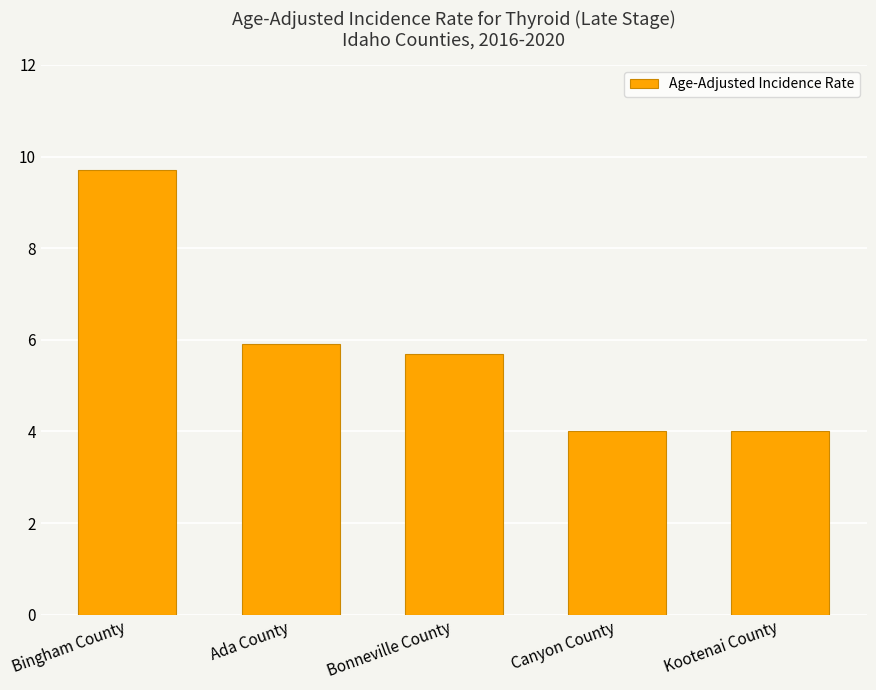

What is the difference between the maximum and minimum values?

5.7